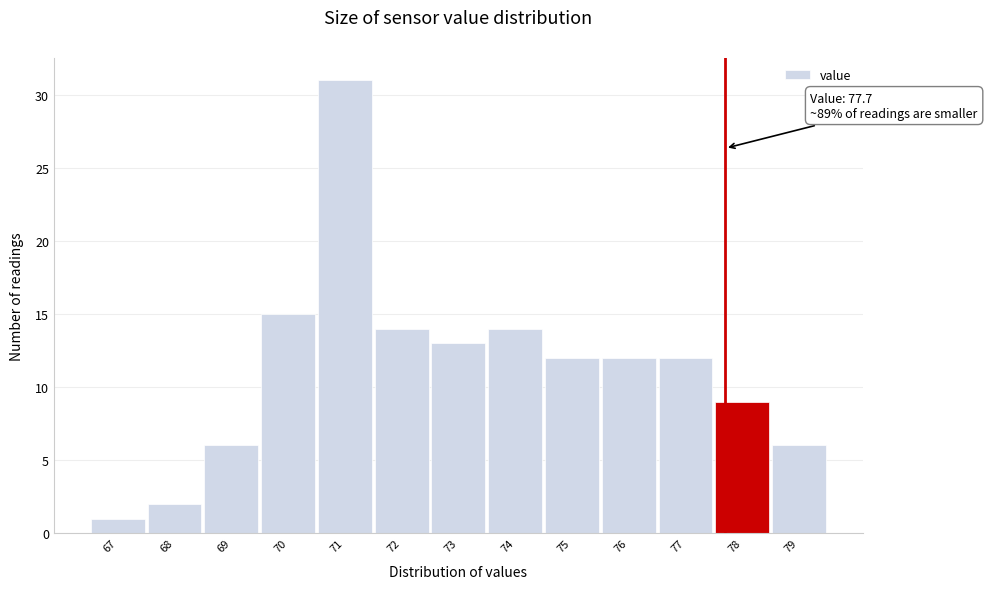

Which range on the x-axis has the tallest bar?

70.5 to 71.5